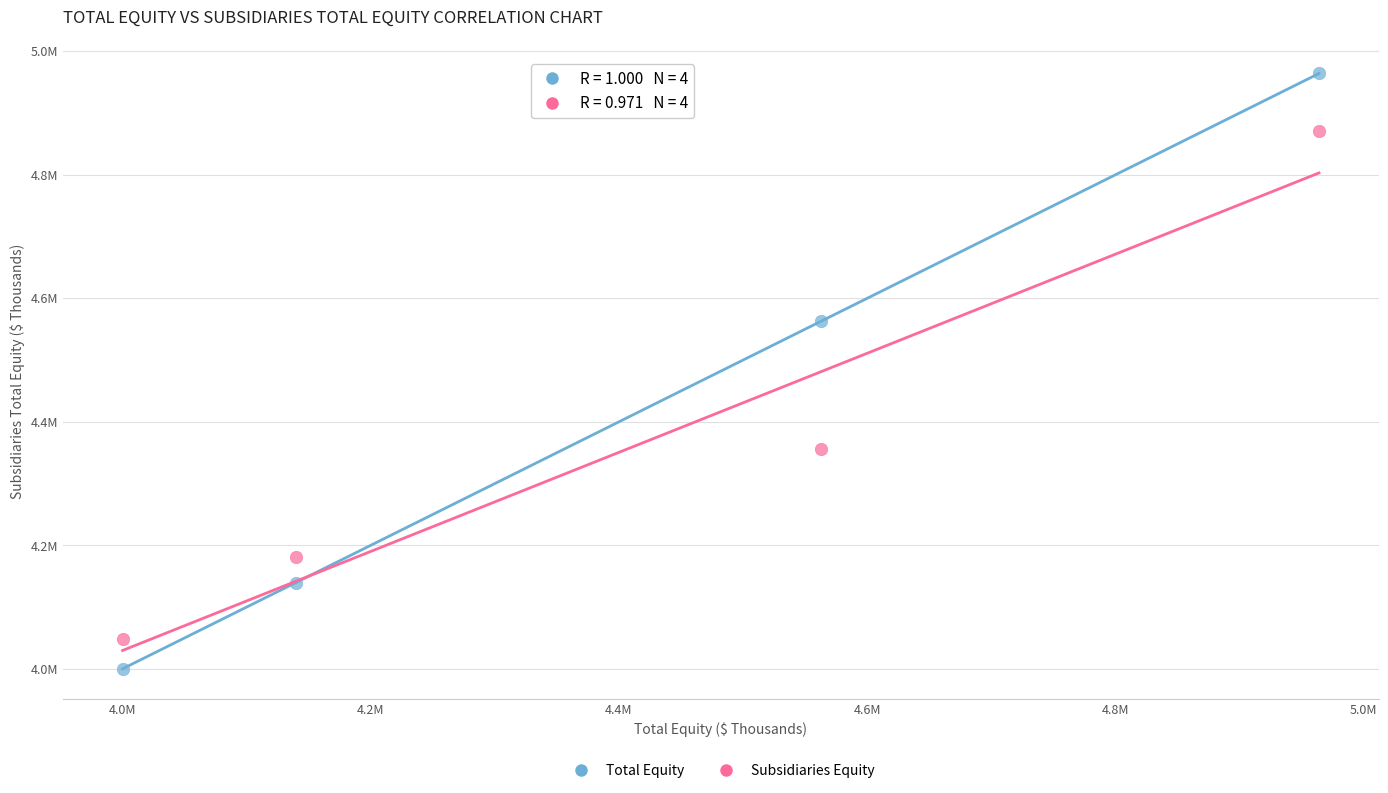

Which series reaches the minimum Y coordinate?

Total Equity